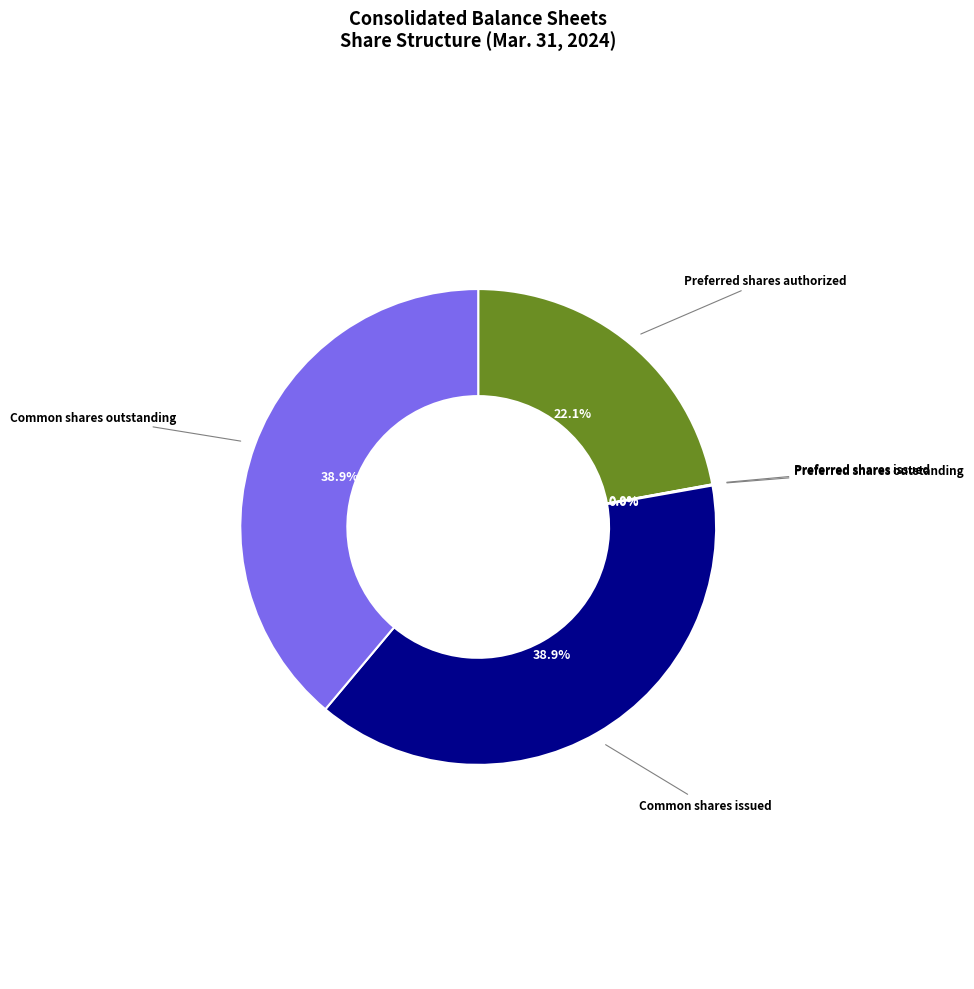

What percentage is the Common shares outstanding slice, to the nearest percent?

39%